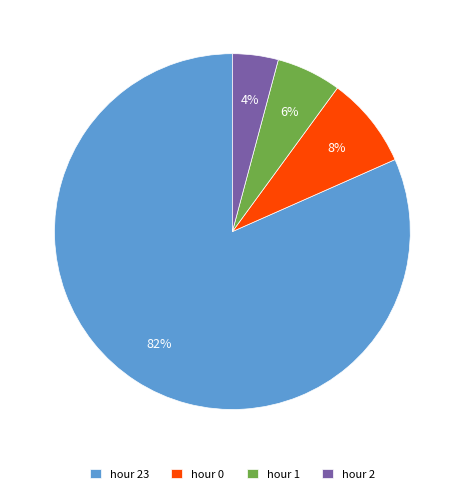

The hour 1 slice represents 15% of the pie. True or false?

False